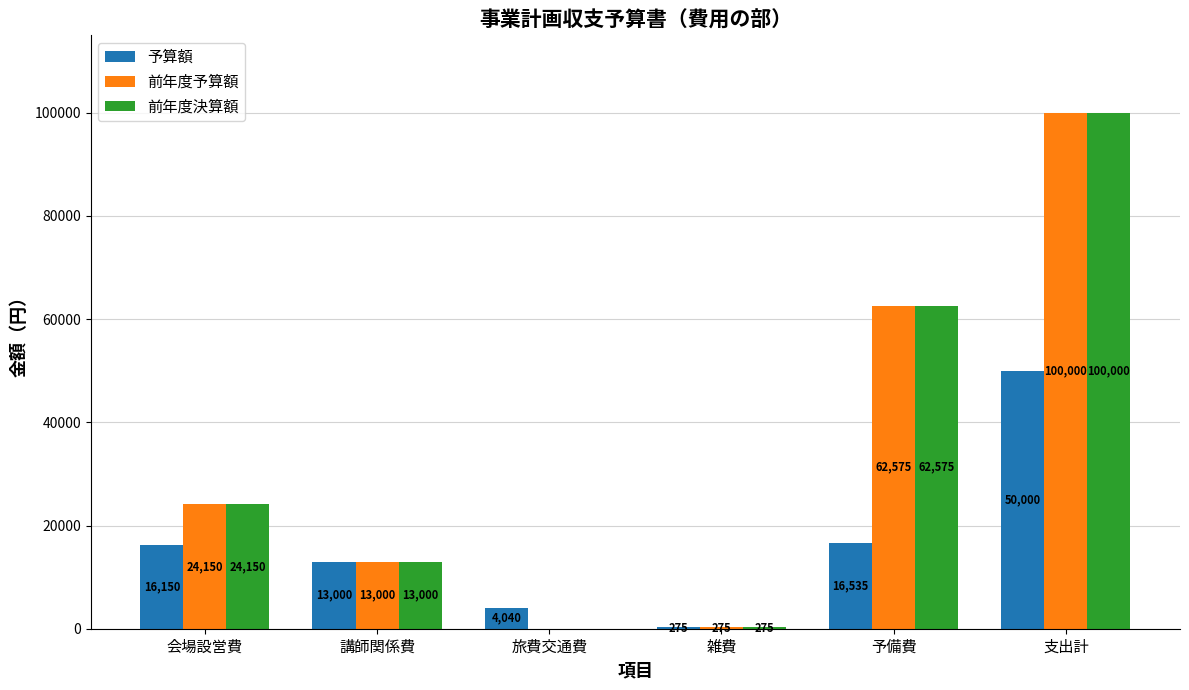

At which label does 前年度予算額 reach its peak?

支出計